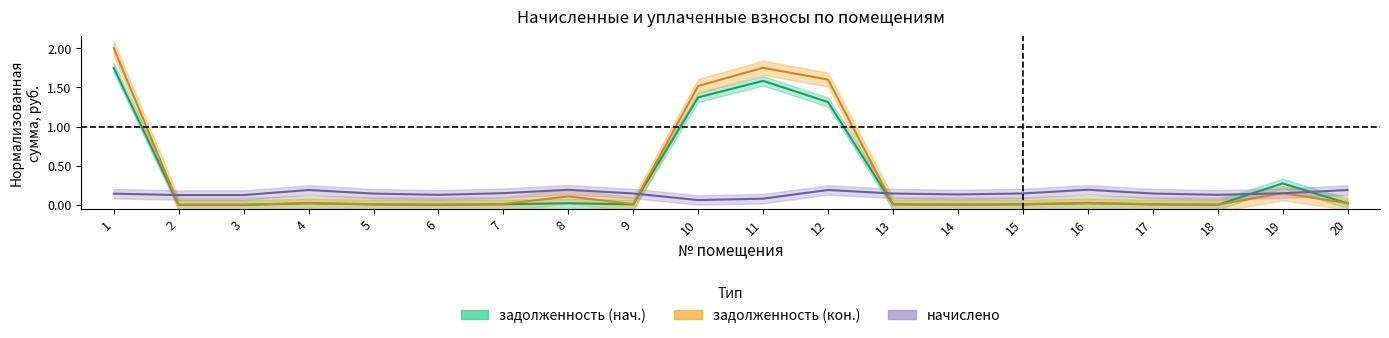

Where is the first local maximum for начислено?

4